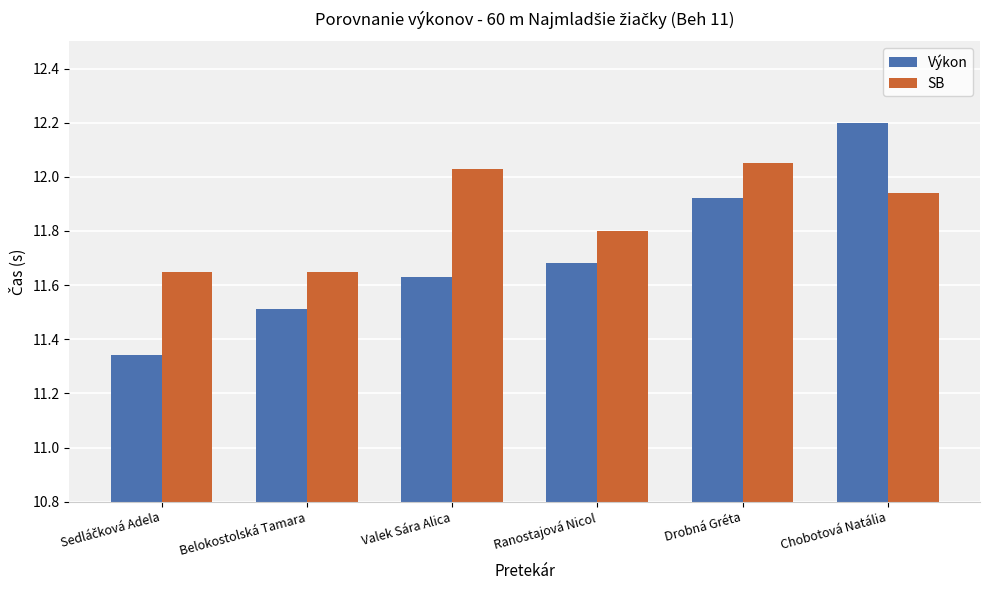

What is the maximum value shown in the chart?

12.2